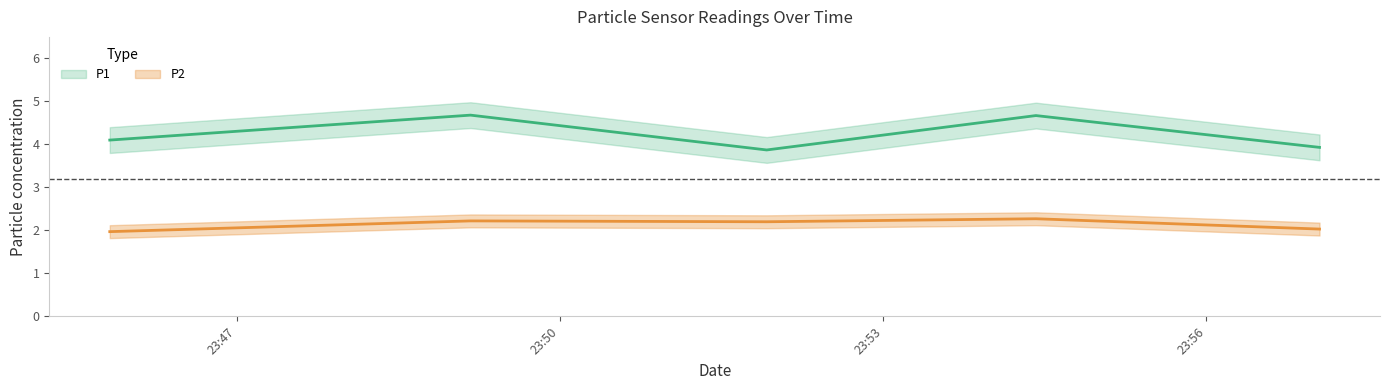

What are all the series names shown in the legend?

P1, P2